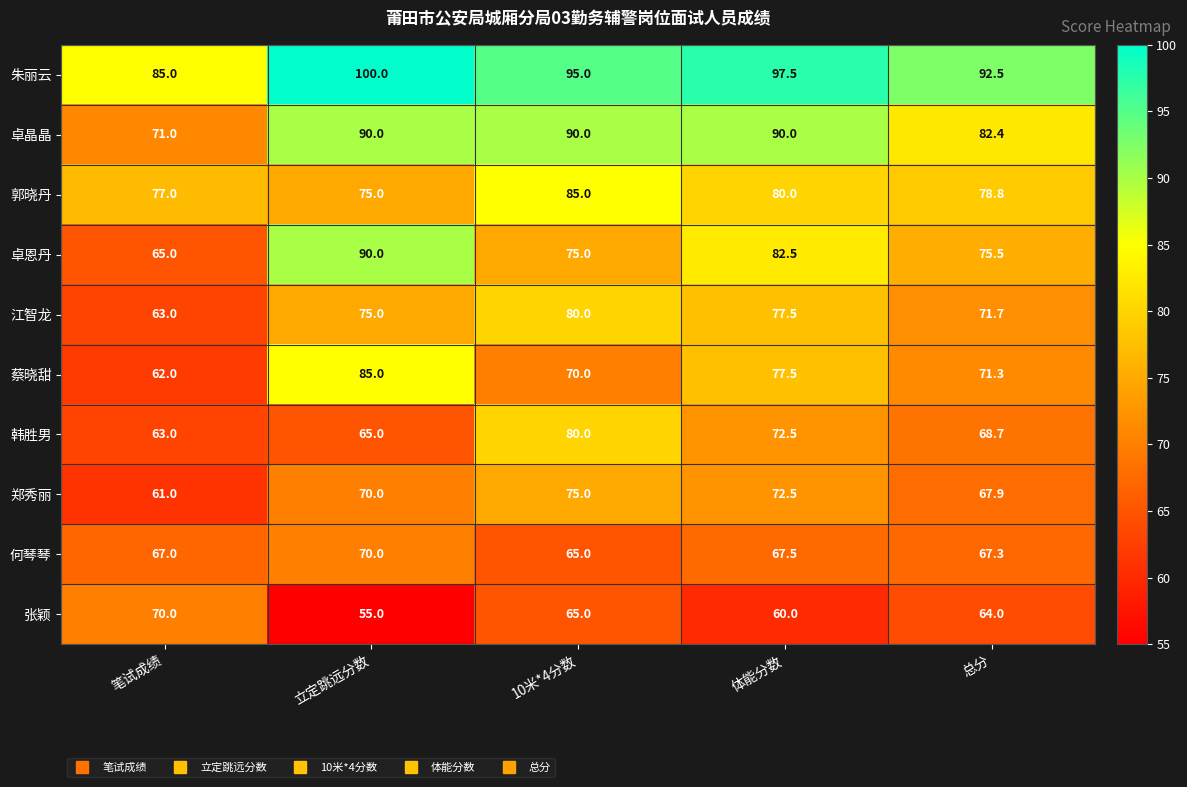

What is the minimum value for 何琴琴?

65.0